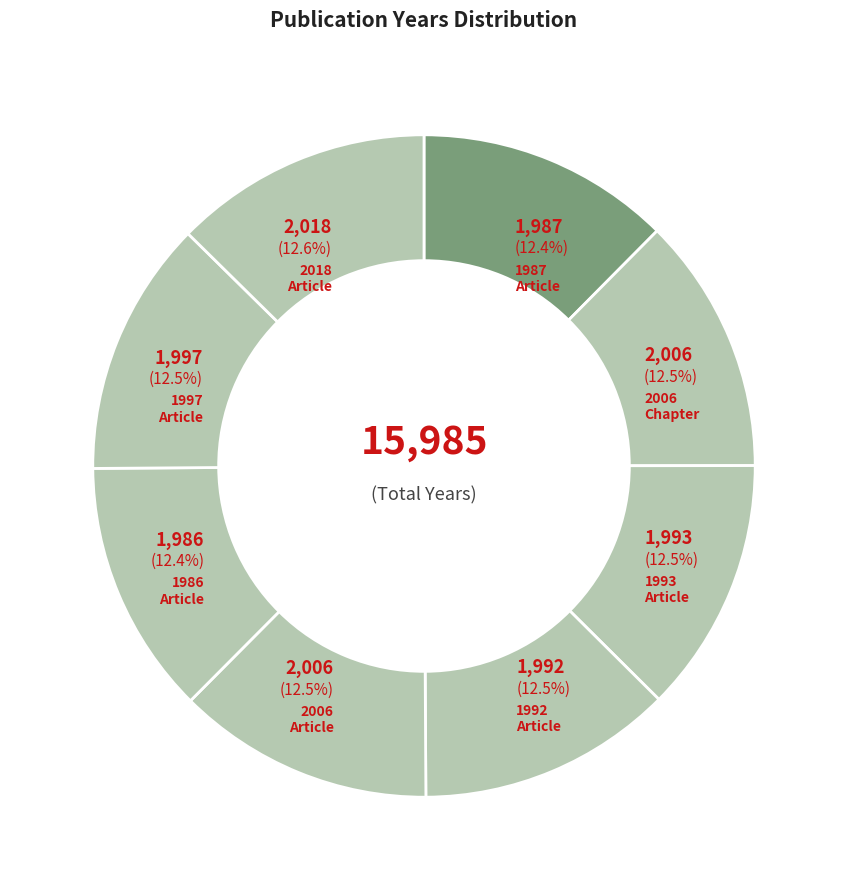

What is the largest slice in the pie chart?

Article (2018)